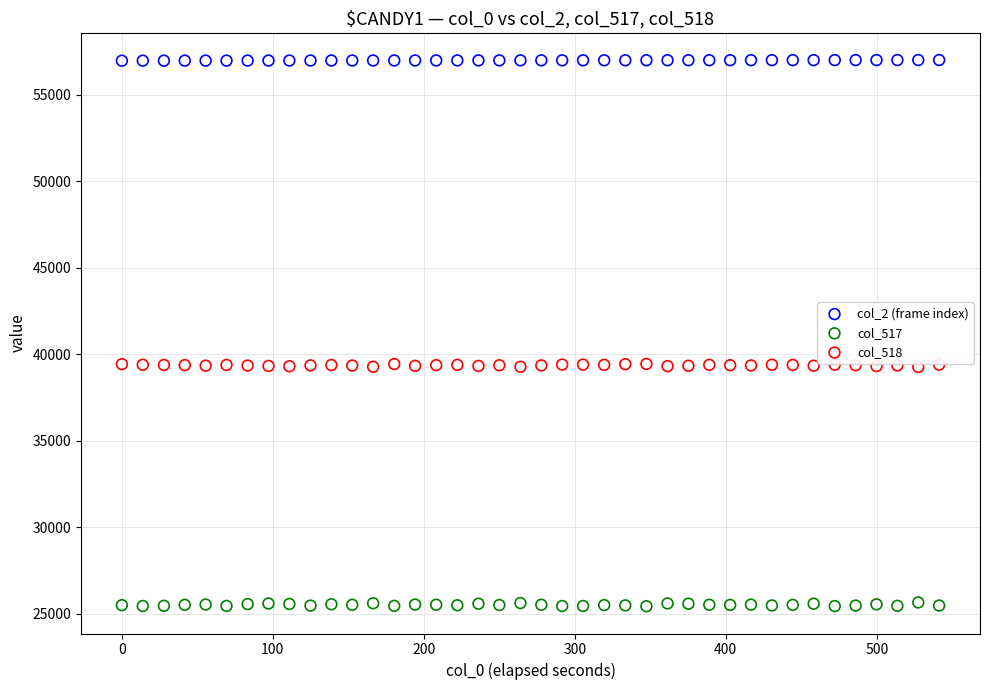

Which series contains the highest Y value?

col_2 (frame index)